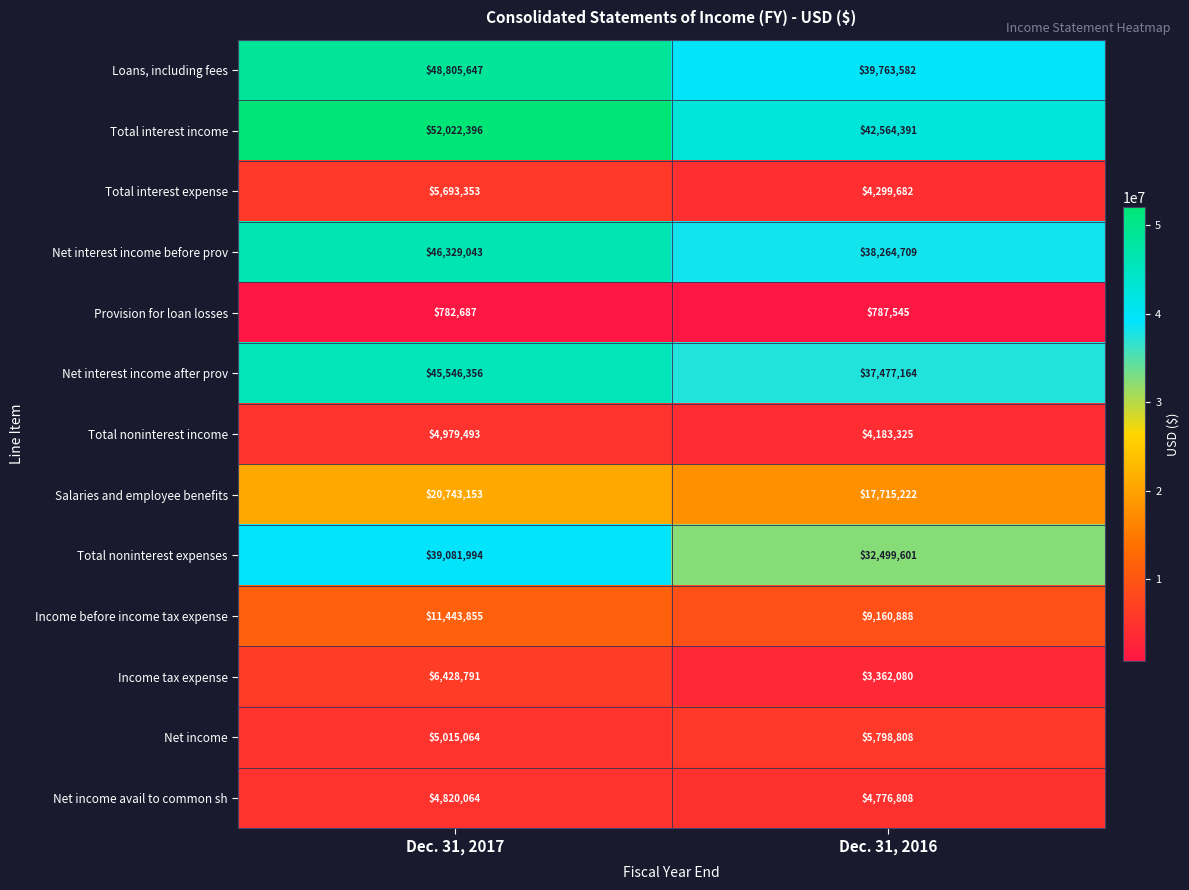

Where is Total interest income nearest to the value 47293393?

Dec. 31, 2016